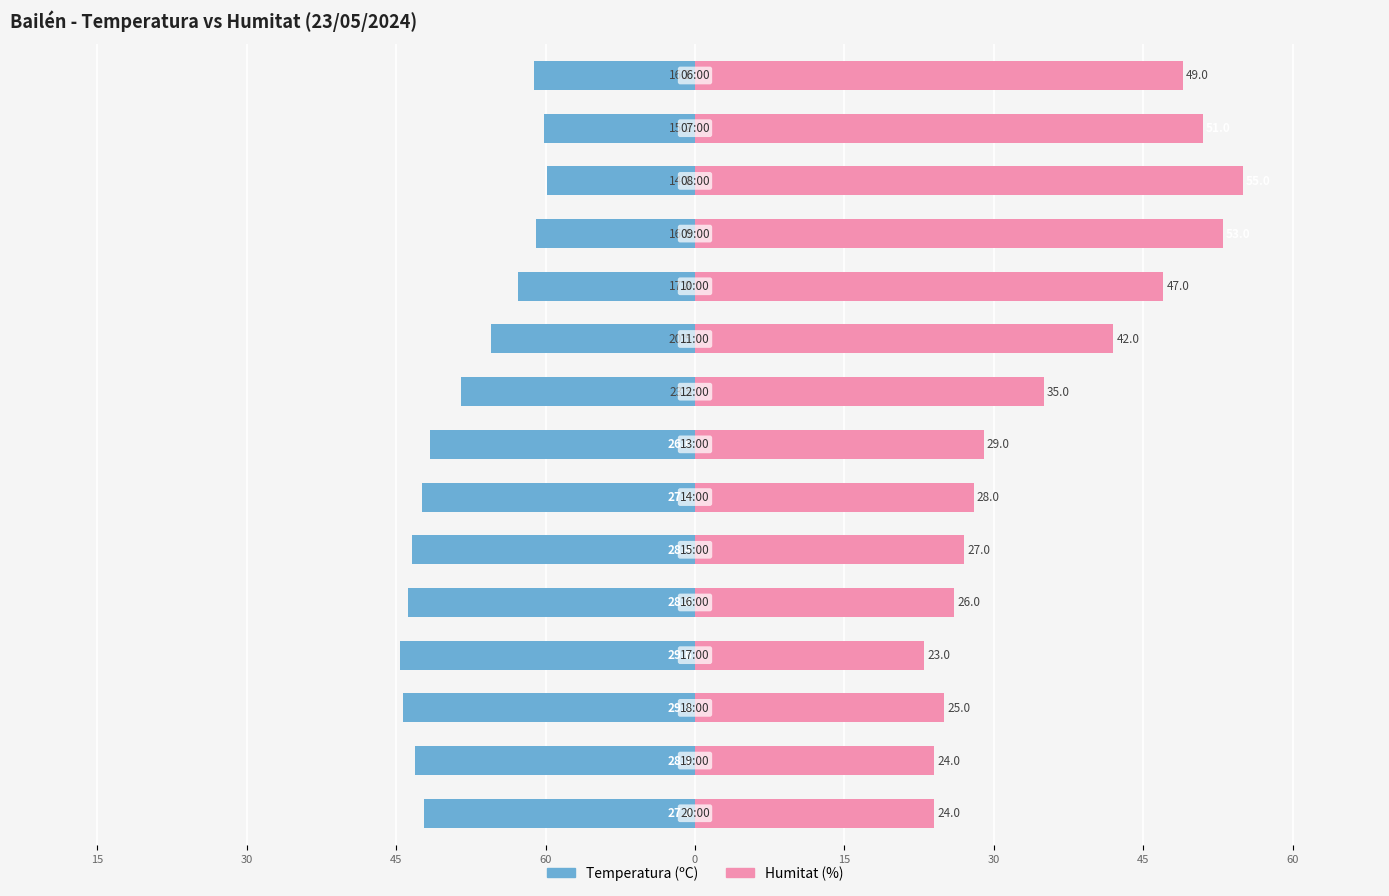

Is the value of Temperatura (ºC) at 13 greater than the value of Humitat (%) at 45?

No